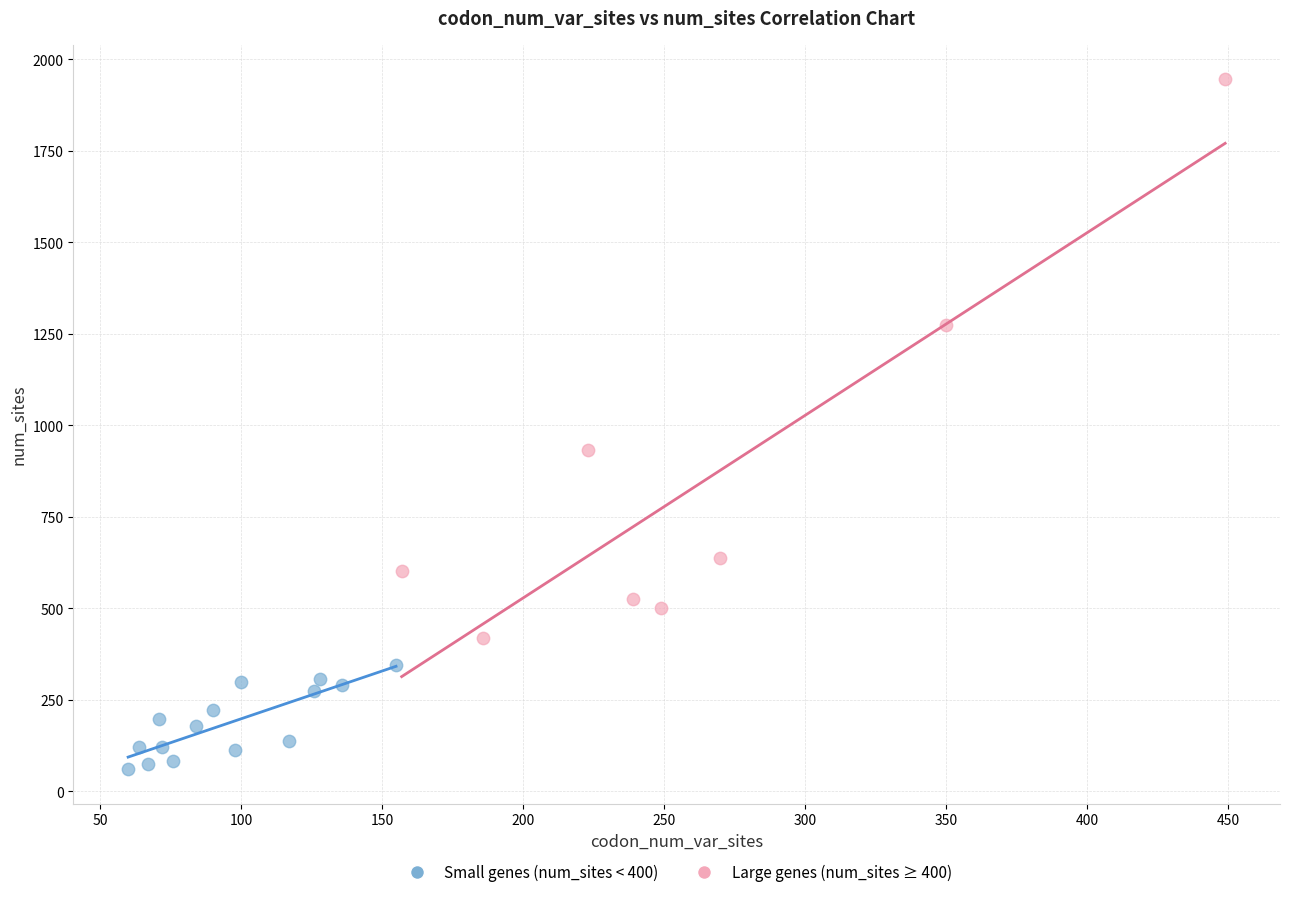

Which series contains the highest Y value?

Large genes (num_sites ≥ 400)